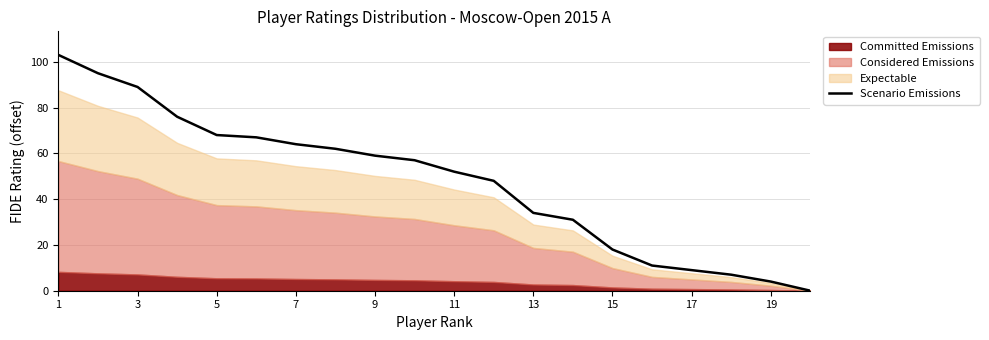

Reading left to right, list all the values displayed in this chart.

103	95	89	76	68	67	64	62	59	57	52	48	34	31	18	11	9	7	4	0